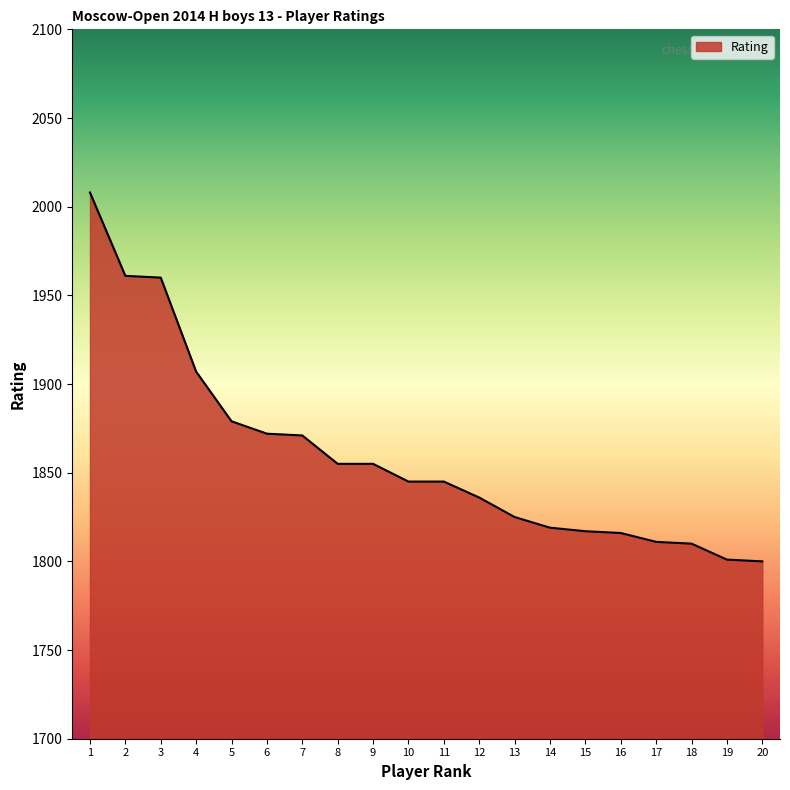

What is the maximum value shown in the chart?

2008